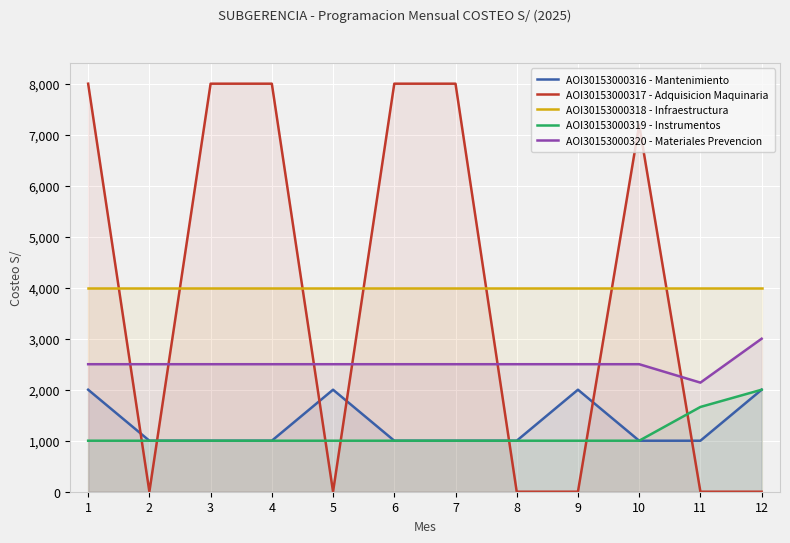

Where is AOI30153000316 - Mantenimiento nearest to the value 1500?

1